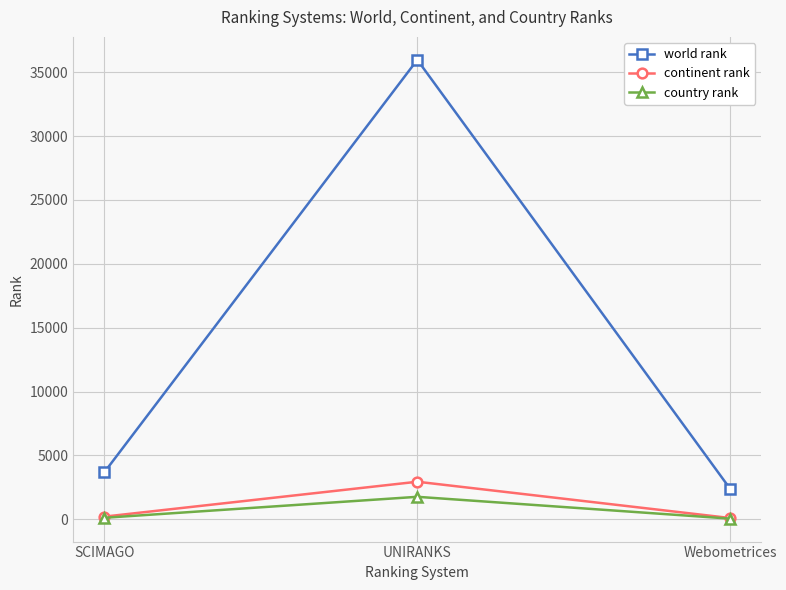

At which label does continent rank reach its peak?

UNIRANKS